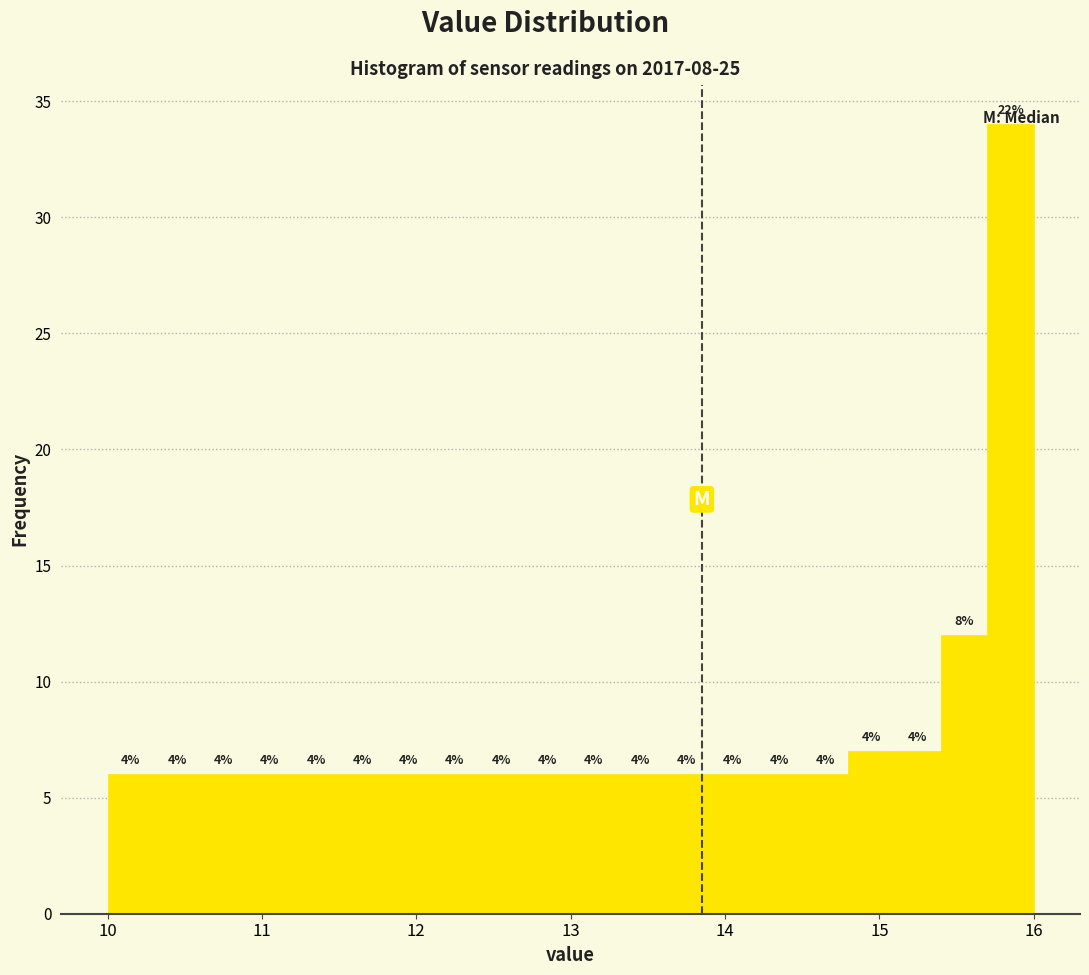

Around what value on the x-axis is the tallest bar? Give the approximate position of its centre, as read against the axis.

15.9